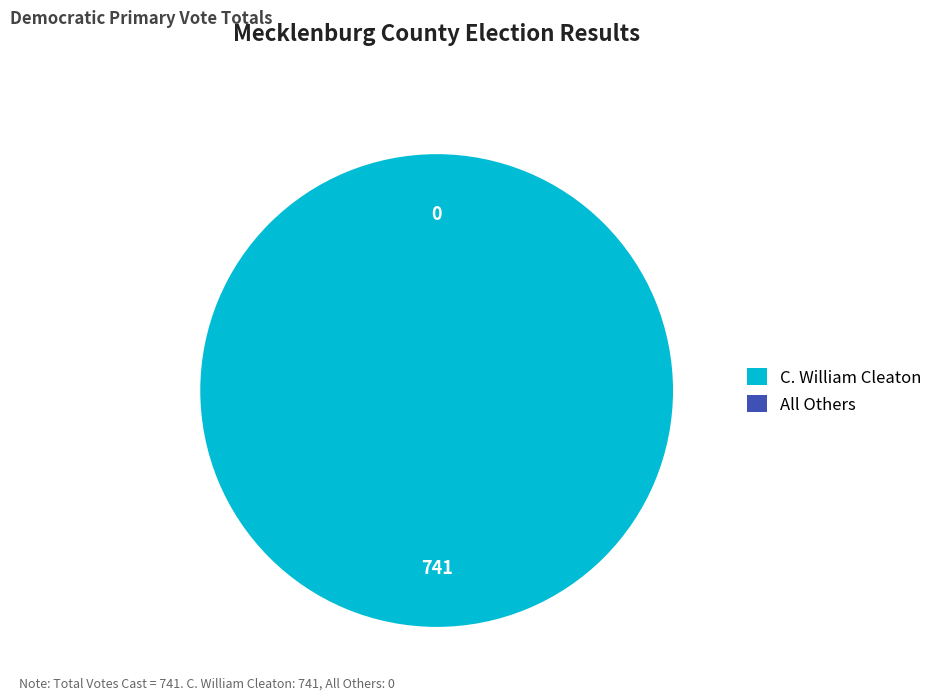

True or false: C. William Cleaton accounts for 100% of the total.

True